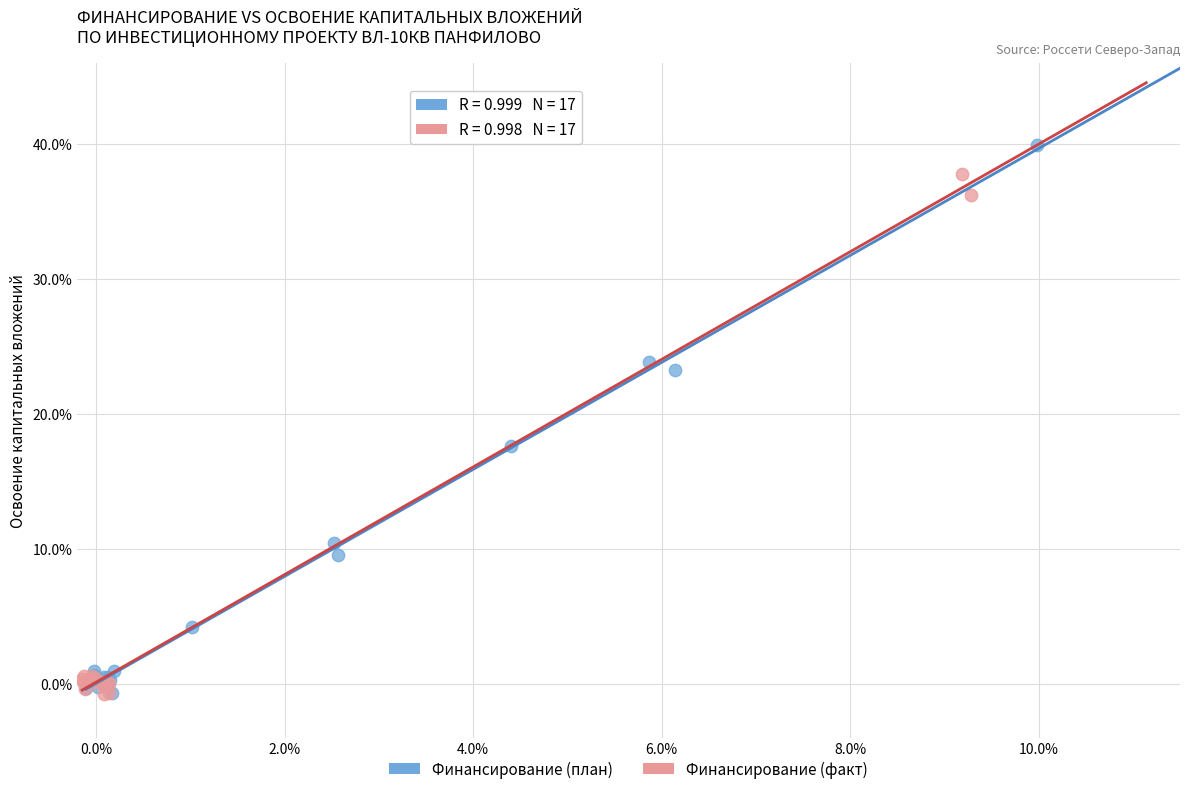

Which series has the largest Y range (max minus min)?

Финансирование (план)